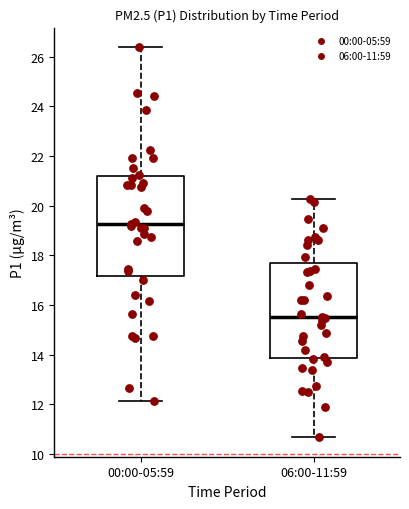

Where is the upper edge of the box for 06:00-11:59 on the y-axis? The values are not printed on the chart, so give them approximately, as read against the axis.

17.6